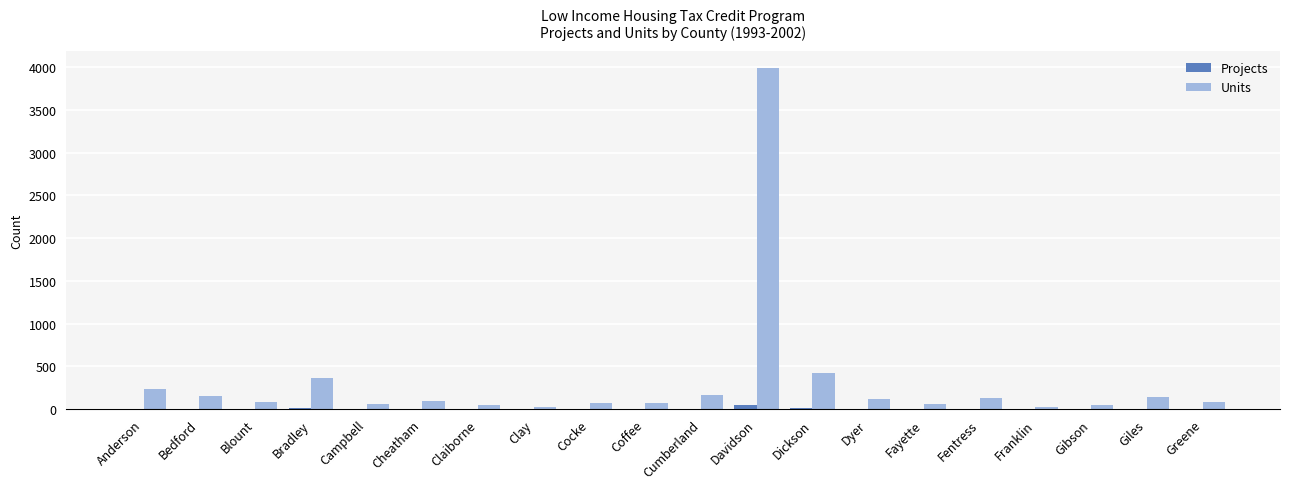

Which series has the largest range (max minus min)?

Units